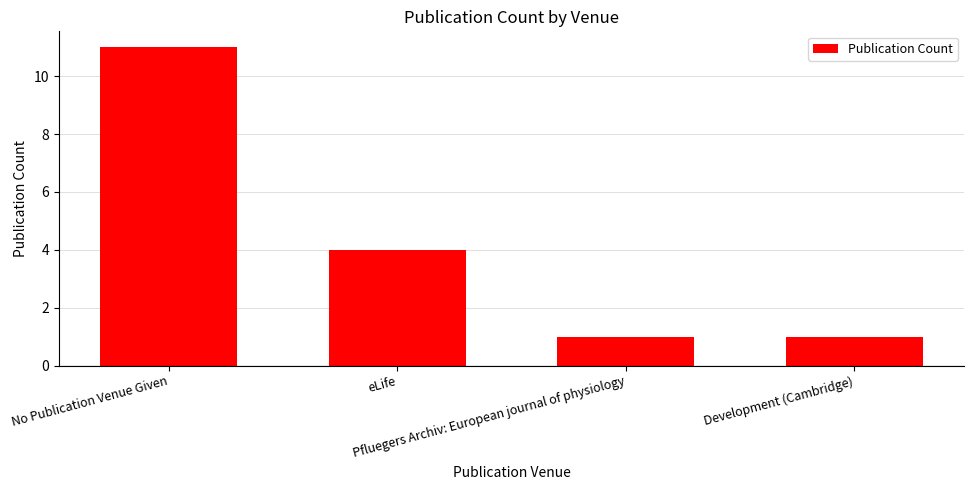

What is the greatest value displayed?

11